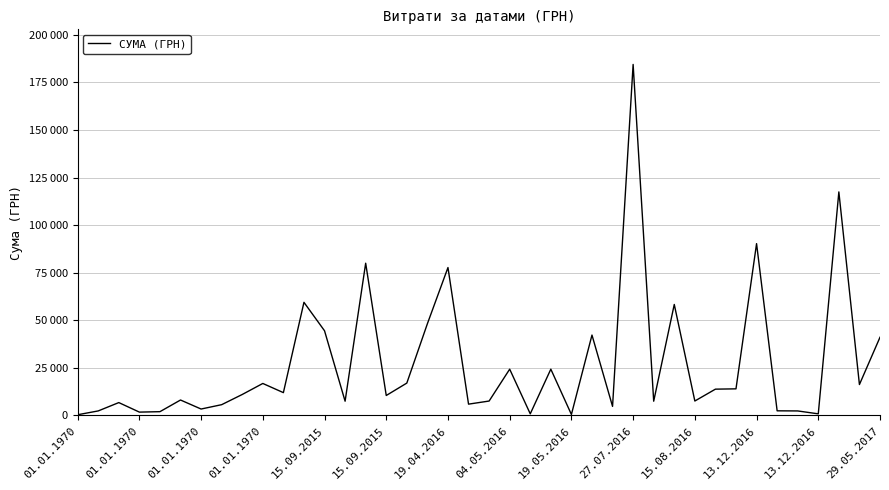

Where is the first local minimum?

01.01.1970